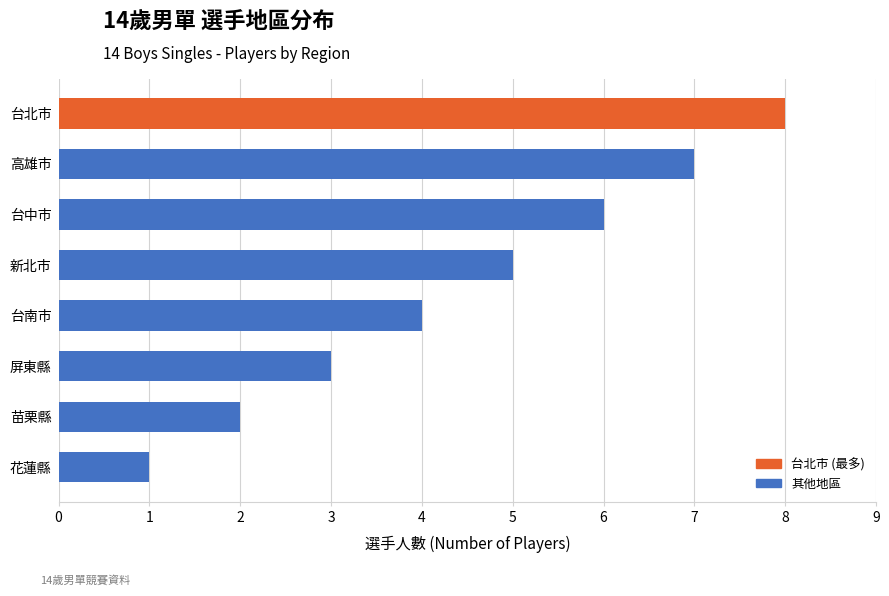

How many values are between 3 and 7?

5